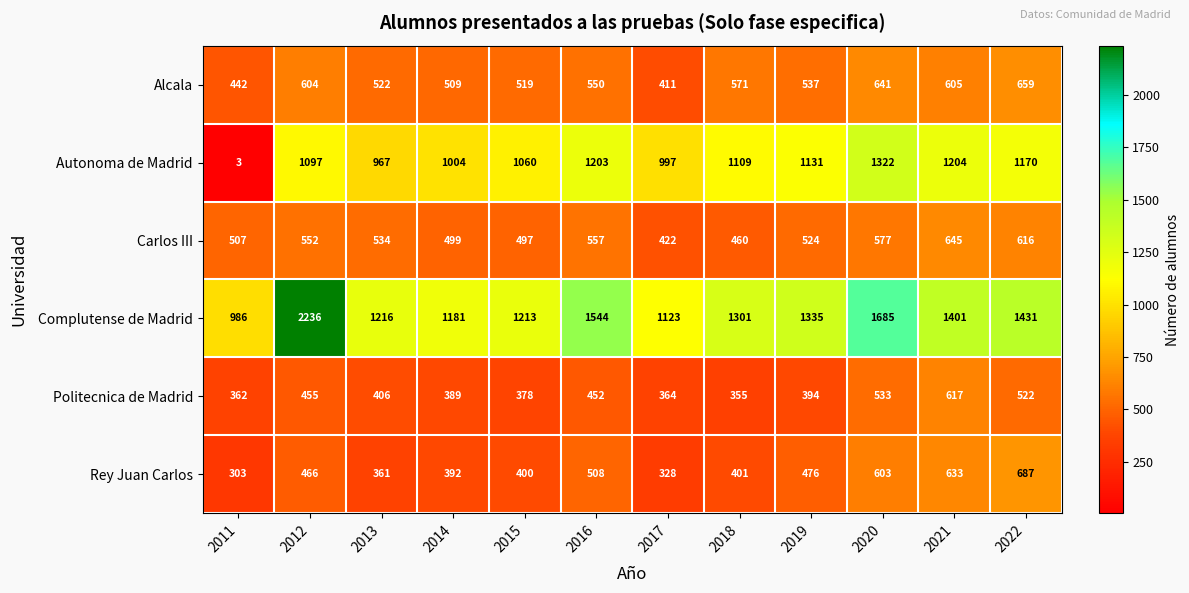

At 2018, list the series in order from largest to smallest.

Complutense de Madrid, Autonoma de Madrid, Alcala, Carlos III, Rey Juan Carlos, Politecnica de Madrid